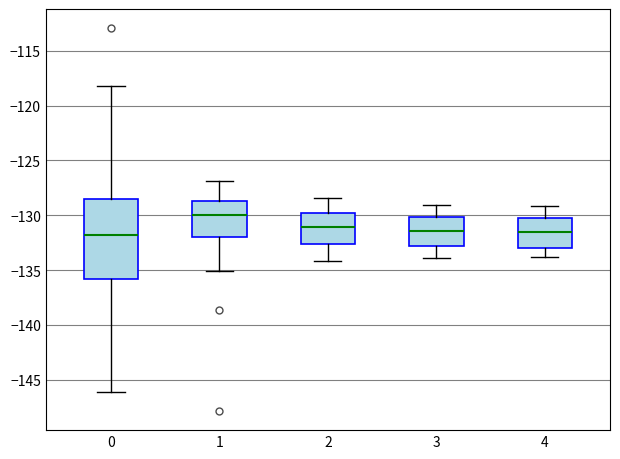

Which box is the tallest, from its lower edge to its upper edge?

0